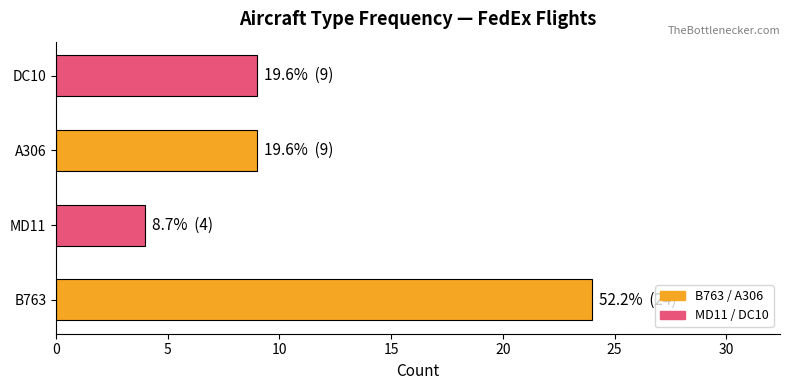

Which label corresponds to the largest value in the chart?

B763